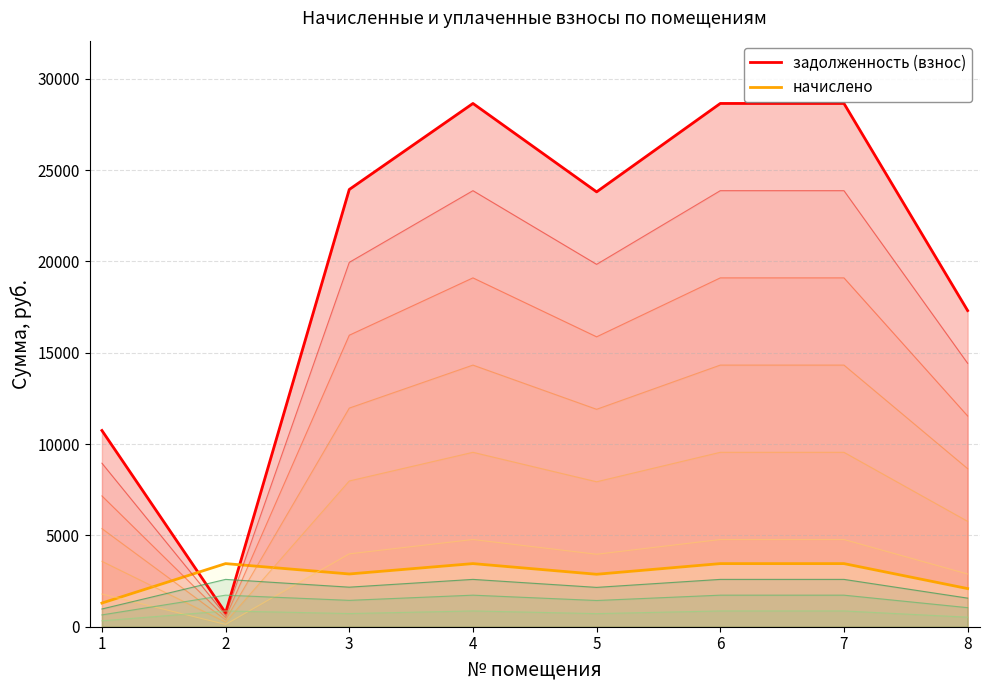

Read the задолженность (взнос) value at 7.

4775.0